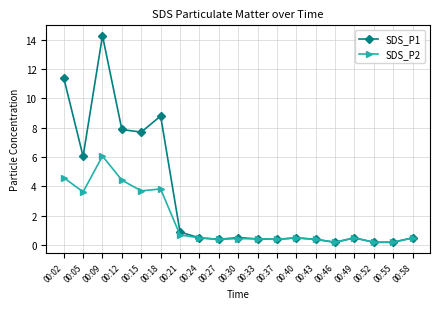

How many lines are shown in the chart?

2